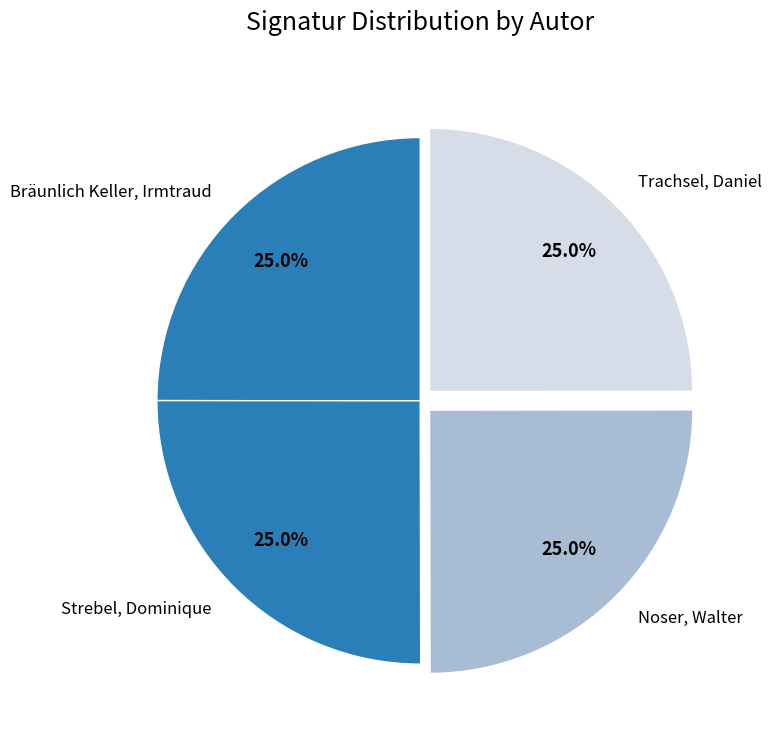

What percentage is the Strebel, Dominique slice, to the nearest percent?

25%